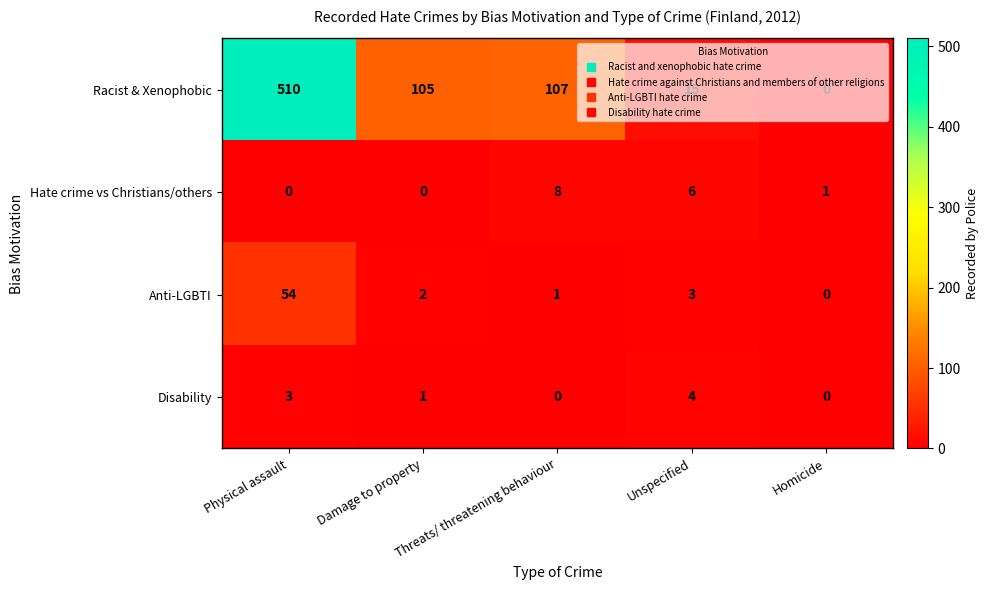

What is the difference between the Hate crime vs Christians/others values at Threats/ threatening behaviour and Physical assault?

8